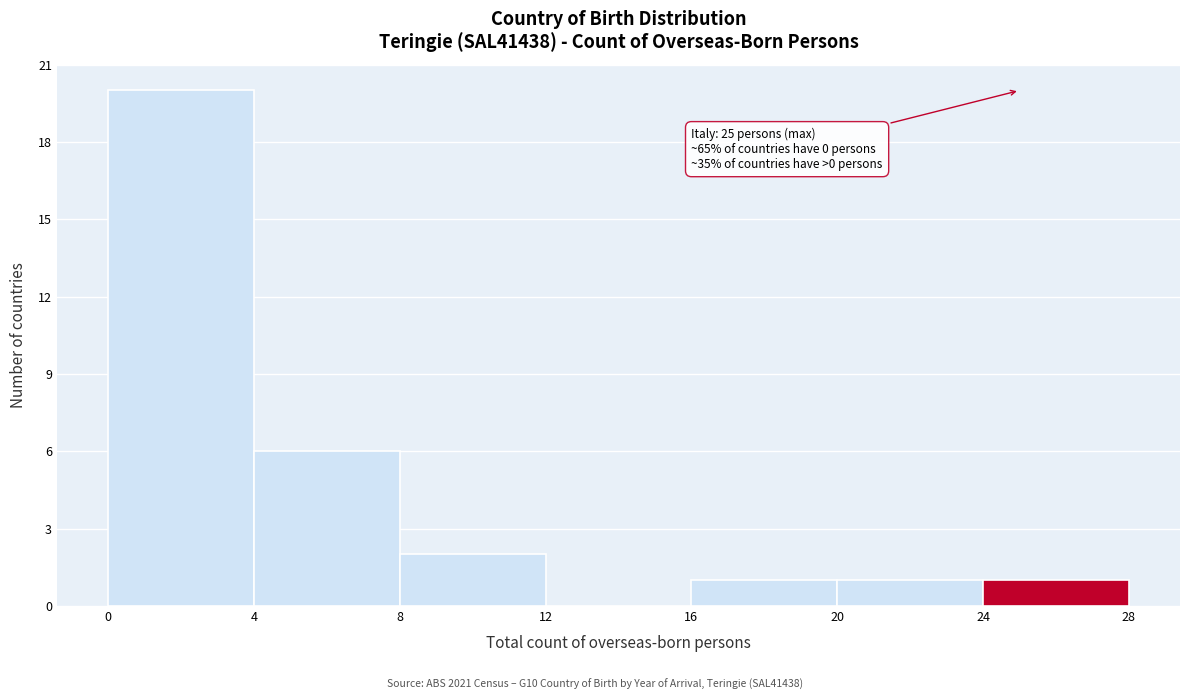

Over which range of the x-axis is the bar tallest?

0 to 4